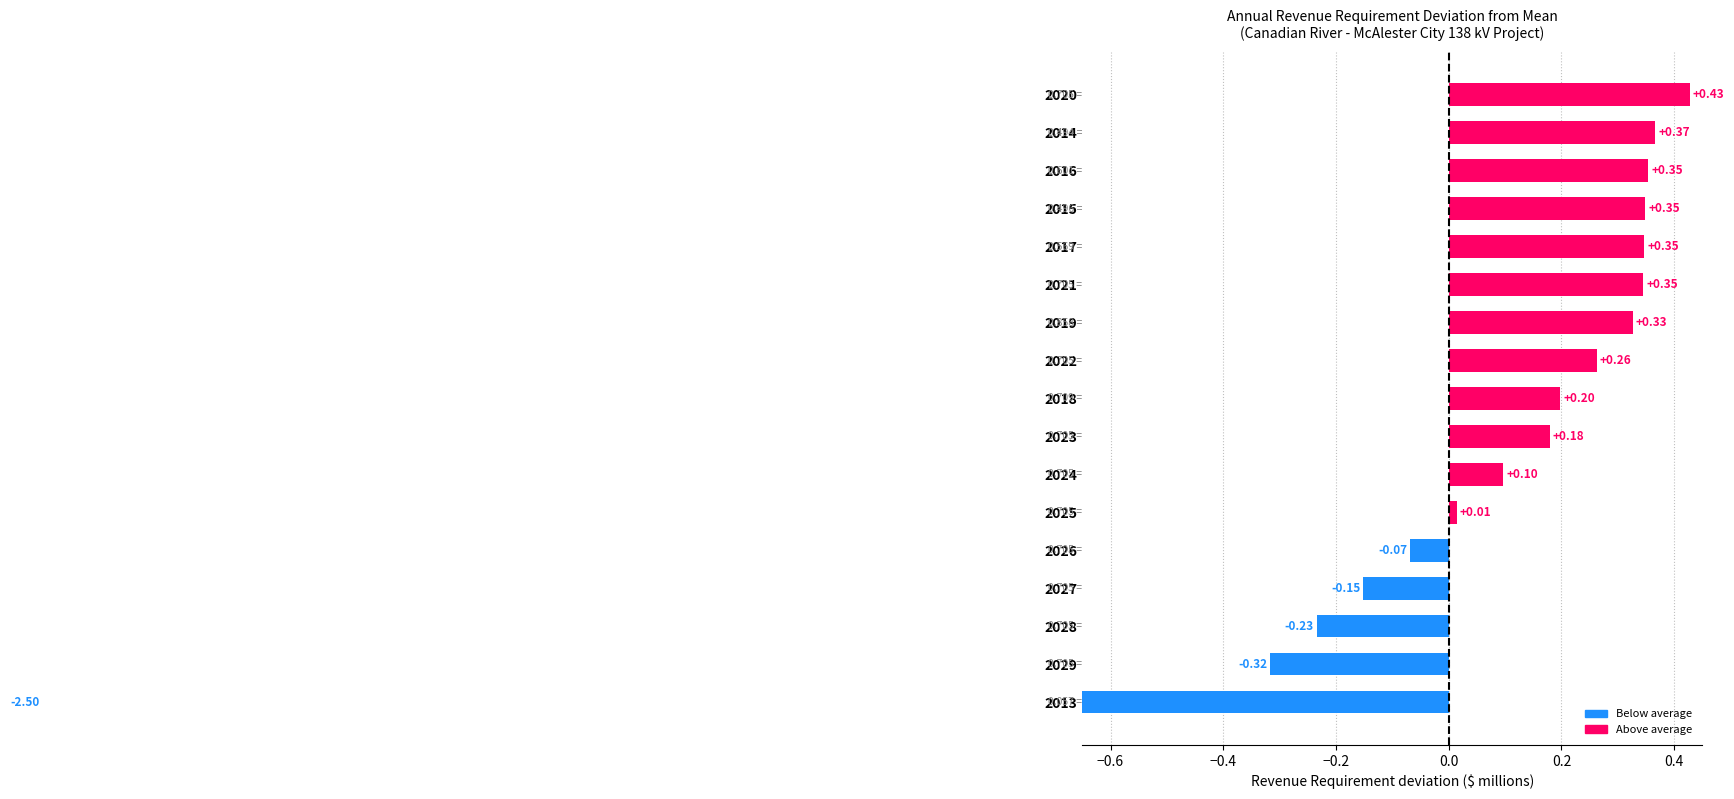

What is the difference between the maximum and minimum values?

2.9